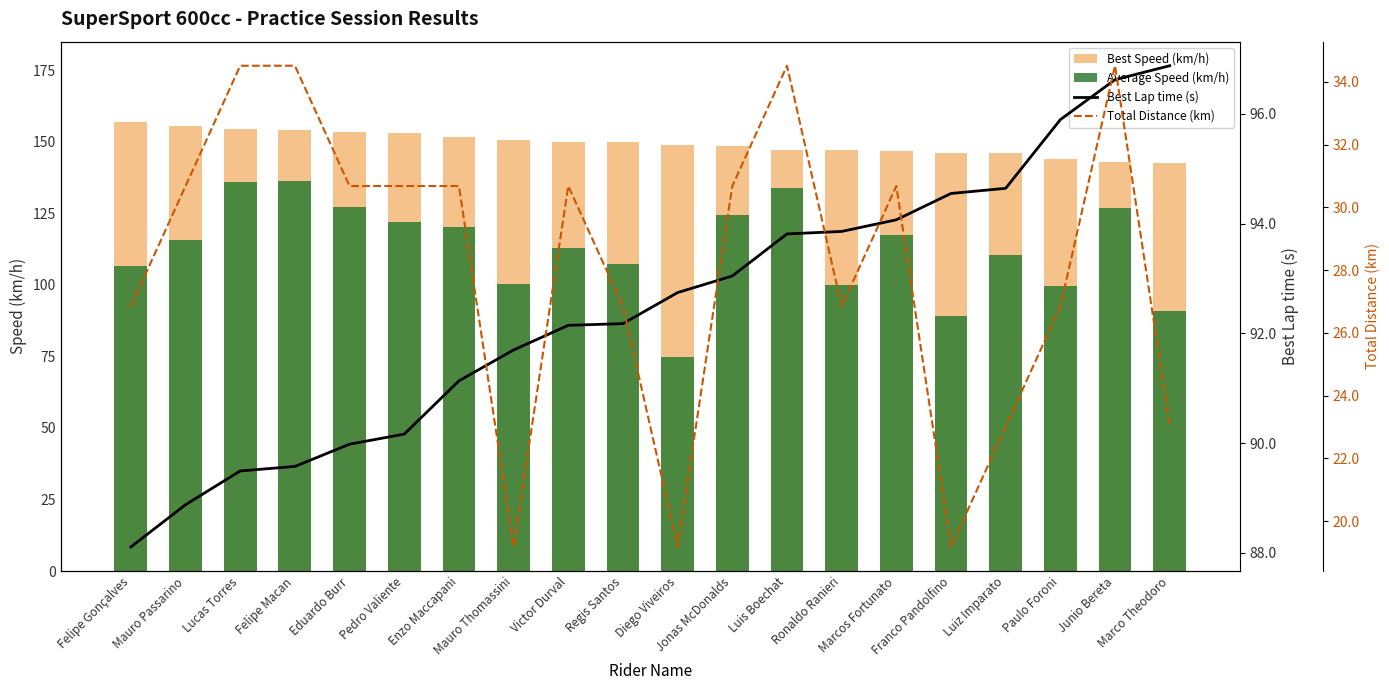

How many values in the Total Distance (km) series exceed 30?

11